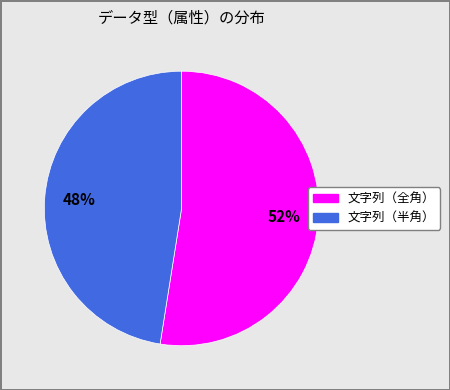

How many slices are in this pie chart?

2